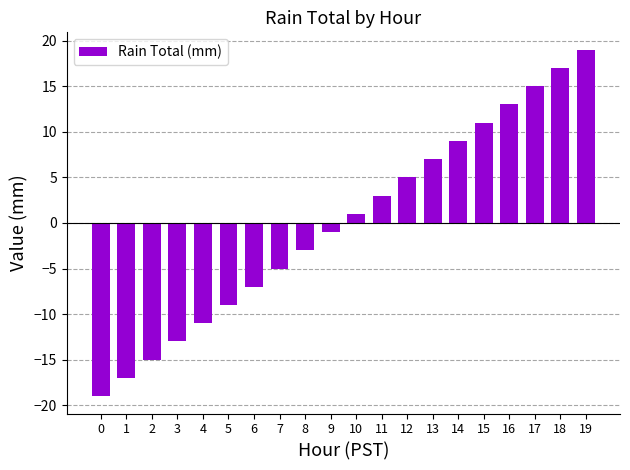

Between 1 and 4, which is larger?

4